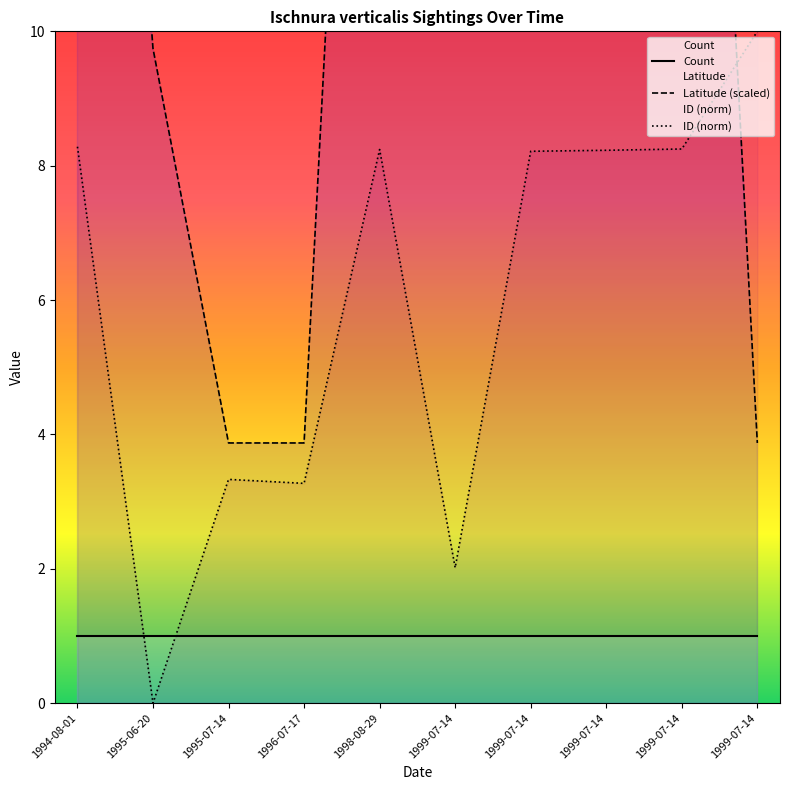

What is the highest value of the Latitude (scaled) series?

25.3